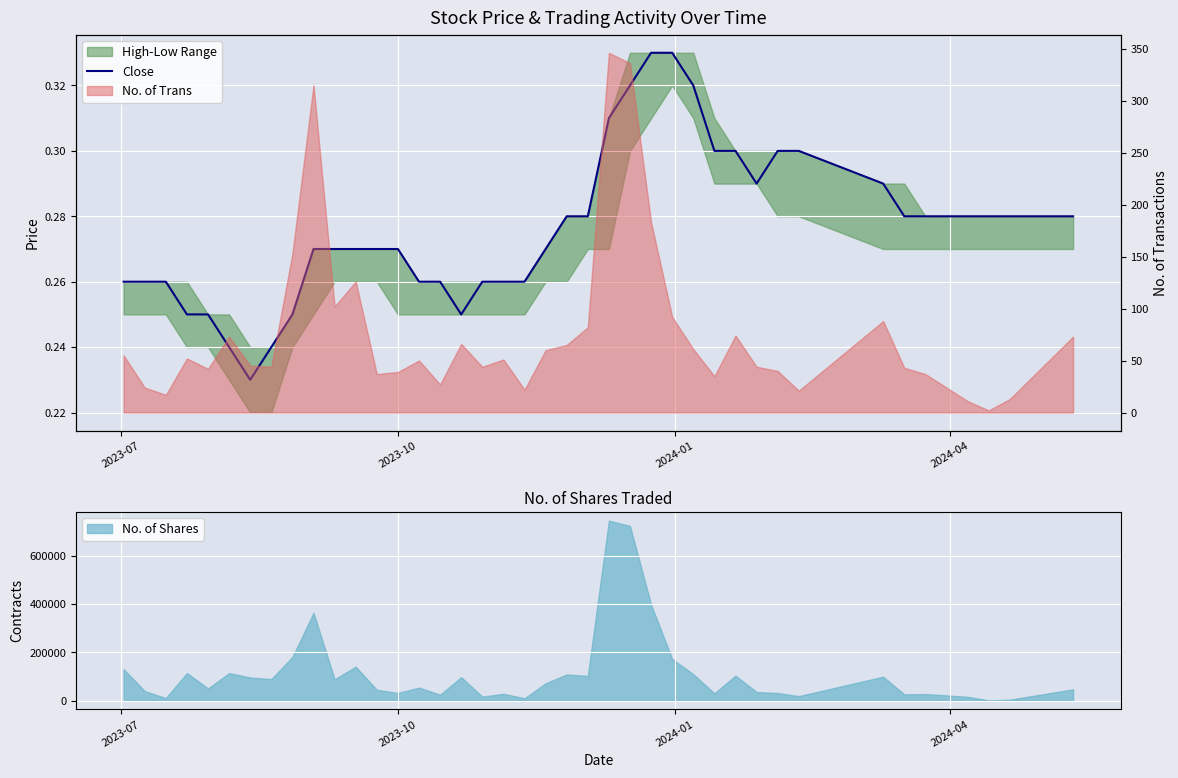

What is the highest value of the No. of Shares series?

745206